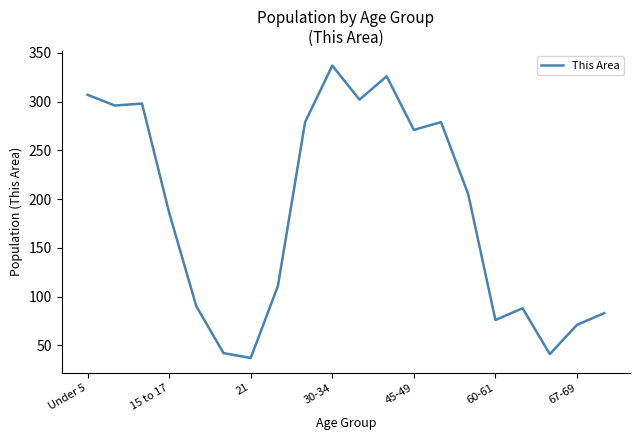

What is the greatest value displayed?

337